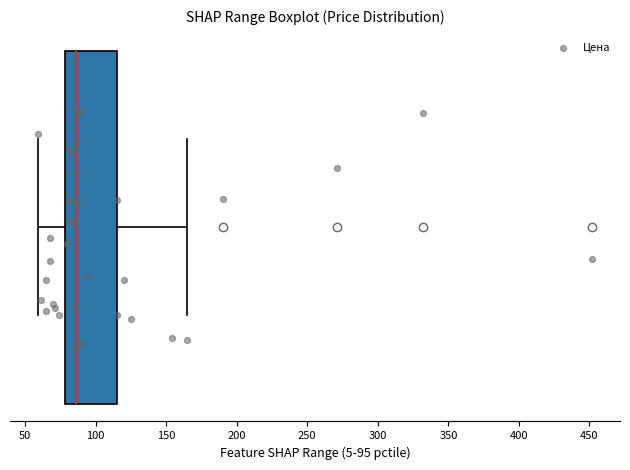

Transcribe this box plot: give where the median line is, the range the box spans, and where the two whiskers end, as read against the x-axis. The values are not printed on the chart, so give them approximately, as read against the axis.

median 85, box 80 to 115, whiskers 60 to 165